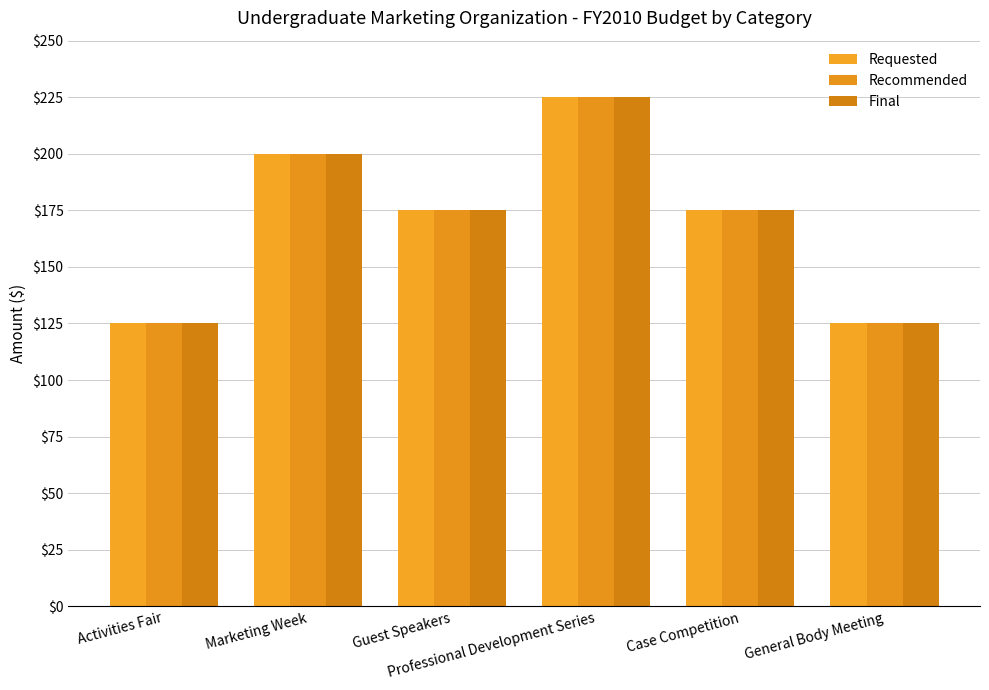

What is the label of the 1st bar from the right?

General Body Meeting